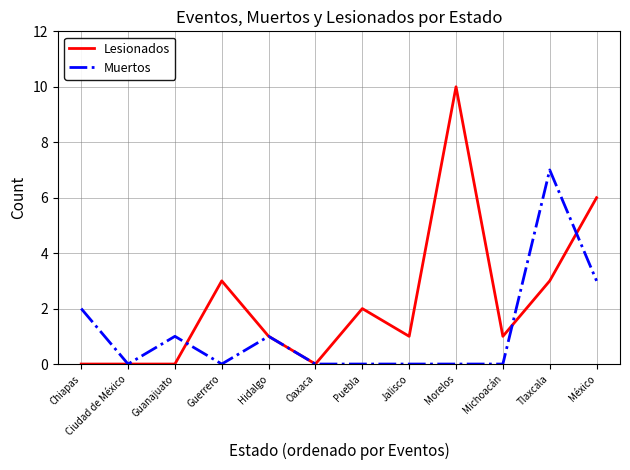

What position from the right is Tlaxcala?

2